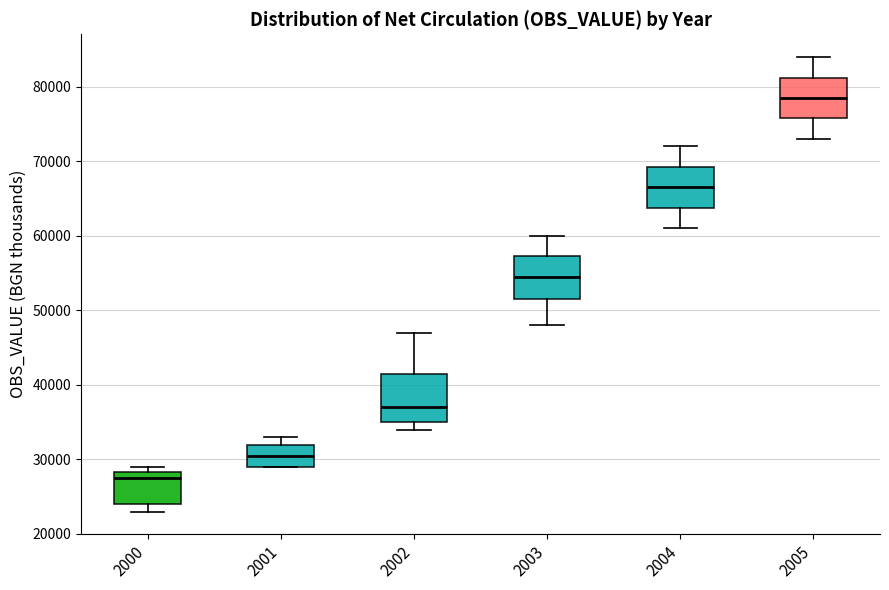

Reading left to right, read every box against the y-axis: the position of its median line, the range the box covers, and the ends of its whiskers. The values are not printed on the chart, so give them approximately, as read against the axis.

2000: median 28000 (just below the box's upper edge), box 24000 to 28000, whiskers 23000 to 29000
2001: median 31000, box 29000 to 32000, whiskers 29000 to 33000
2002: median 37000, box 35000 to 42000, whiskers 34000 to 47000
2003: median 55000, box 52000 to 57000, whiskers 48000 to 60000
2004: median 67000, box 64000 to 69000, whiskers 61000 to 72000
2005: median 79000, box 76000 to 81000, whiskers 73000 to 84000